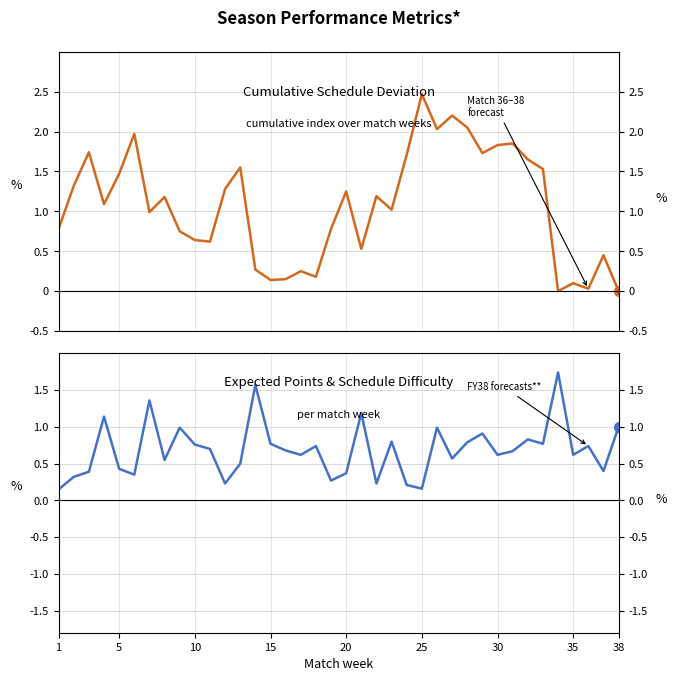

Reading left to right, list all the values displayed in this chart.

cumulative: 0.8	1.3	1.7	1.1	1.5	2.0	1.0	1.2	0.8	0.6	0.6	1.3	1.6	0.3	0.1	0.1	0.2	0.2	0.8	1.2	0.5	1.2	1.0	1.7	2.5	2.0	2.2	2.0	1.7	1.8	1.9	1.6	1.5	0.0	0.1	0.0	0.5	-0.0
ePts: 0.1	0.3	0.4	1.1	0.4	0.3	1.4	0.6	1.0	0.8	0.7	0.2	0.5	1.6	0.8	0.7	0.6	0.7	0.3	0.4	1.2	0.2	0.8	0.2	0.2	1.0	0.6	0.8	0.9	0.6	0.7	0.8	0.8	1.7	0.6	0.7	0.4	1.0